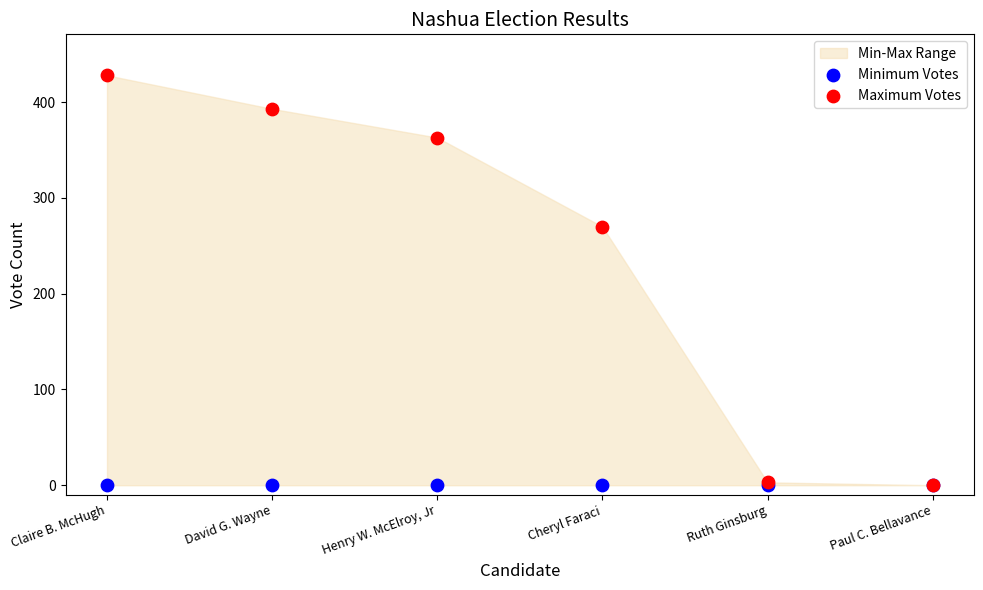

In the Maximum Votes series, what Y value is closest to 214?

270